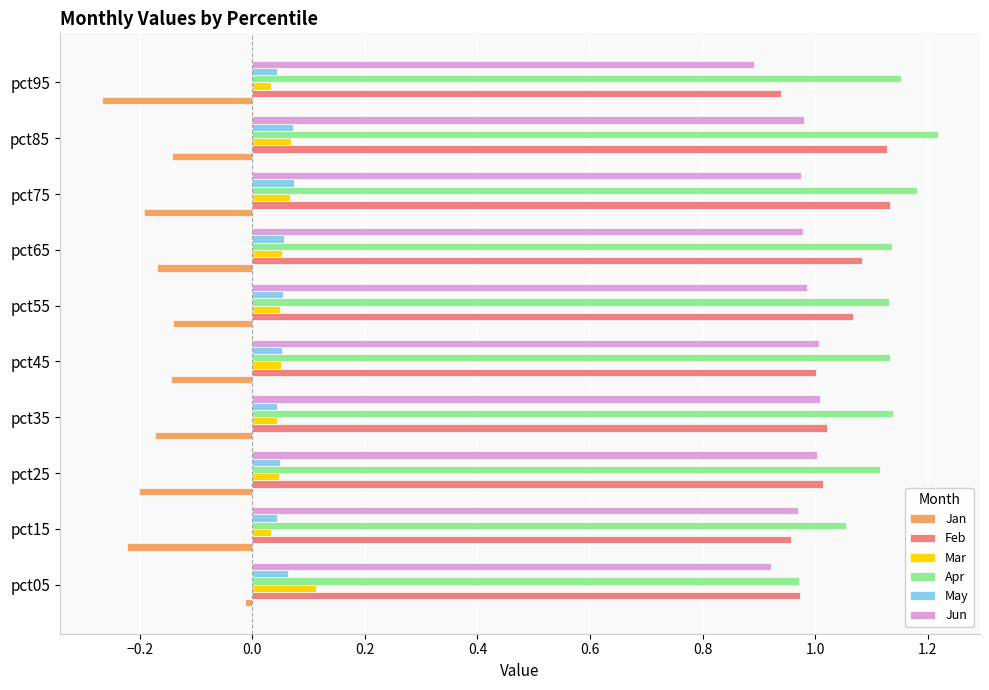

What is the difference between the highest and lowest values at pct85?

1.4